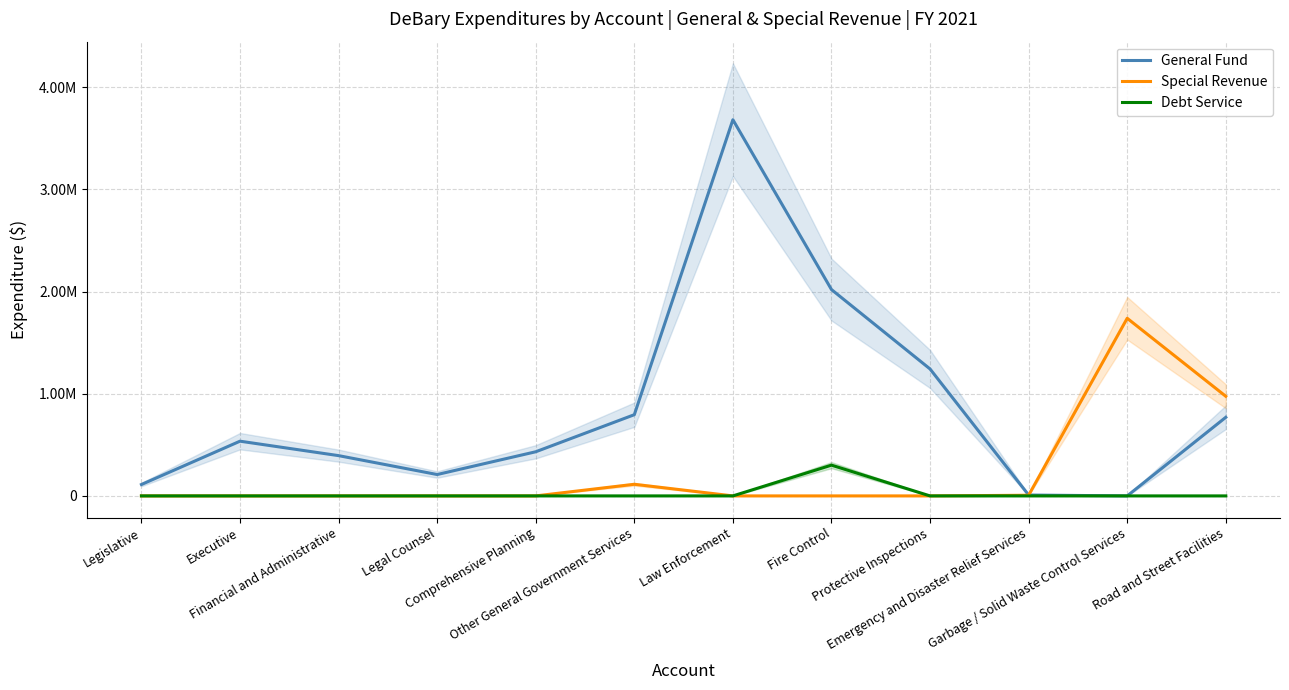

How many data points does each series have?

12